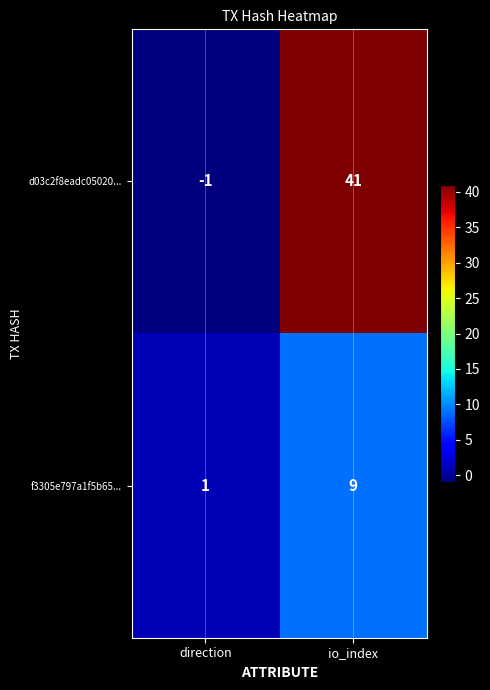

Which series changed the most between direction and io_index?

d03c2f8eadc05020...